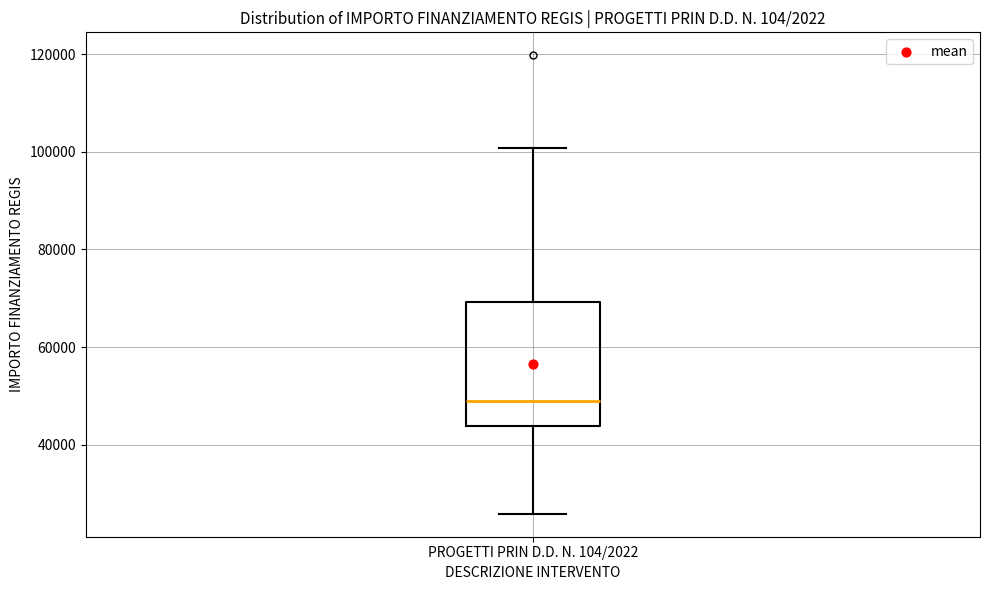

Read this box plot against the y-axis: the position of the median line, the range covered by the box, and the ends of both whiskers. The values are not printed on the chart, so give them approximately, as read against the axis.

median 48000, box 44000 to 70000, whiskers 26000 to 100000